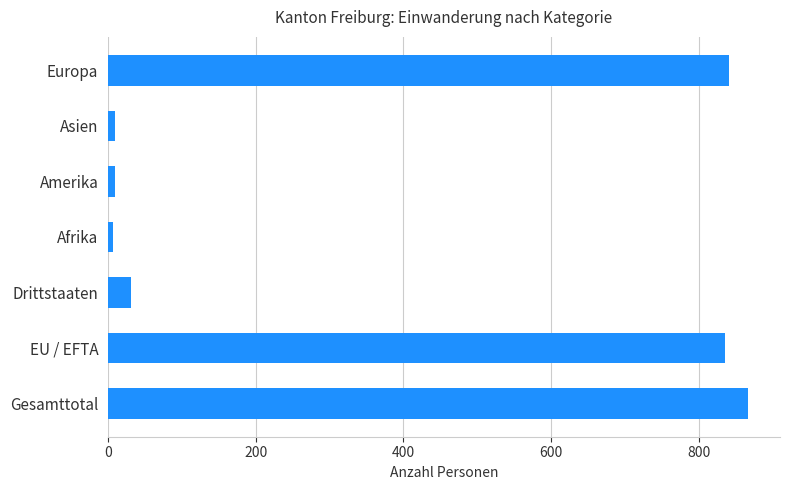

What is the difference between the second highest and second lowest values?

831